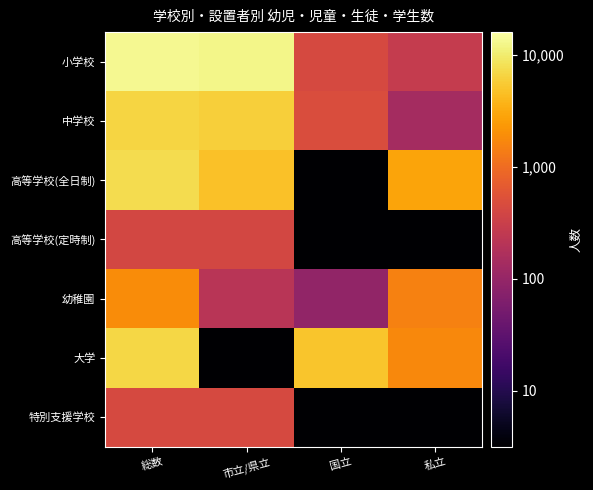

How many categories are shown in the chart?

4